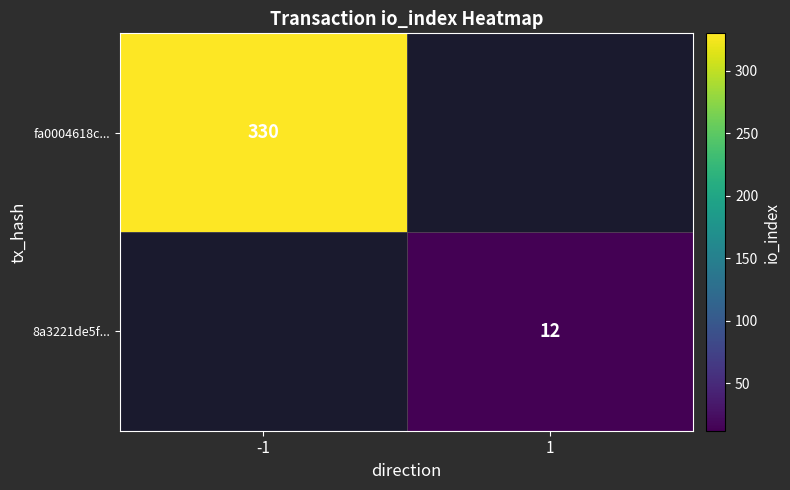

True or false: fa0004618c... has a value of 164 at -1.

False